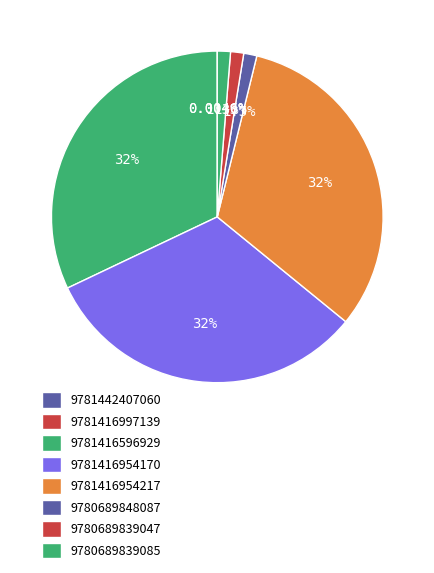

Which category has the biggest portion of the pie?

9781416596929